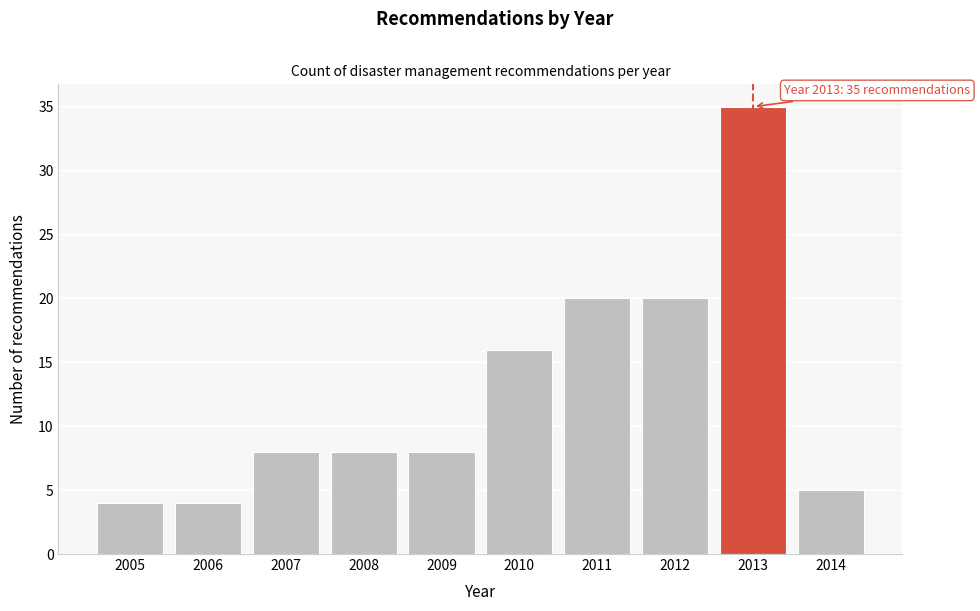

Reading left to right, transcribe all the data shown in this chart.

2005=4	2006=4	2007=8	2008=8	2009=8	2010=16	2011=20	2012=20	2013=35	2014=5